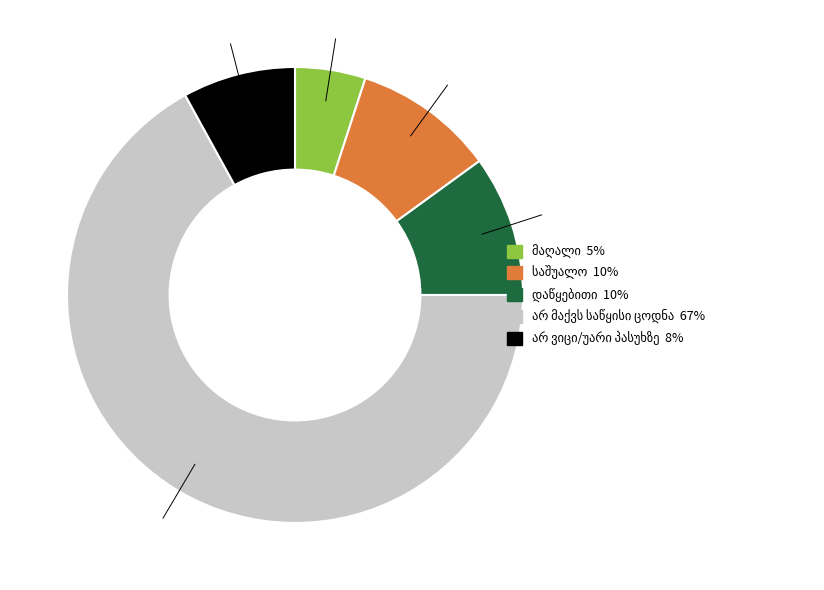

How many slices are in this pie chart?

5